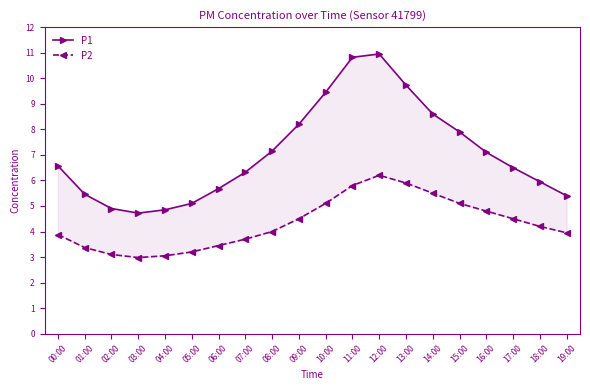

How many data points does each series have?

20